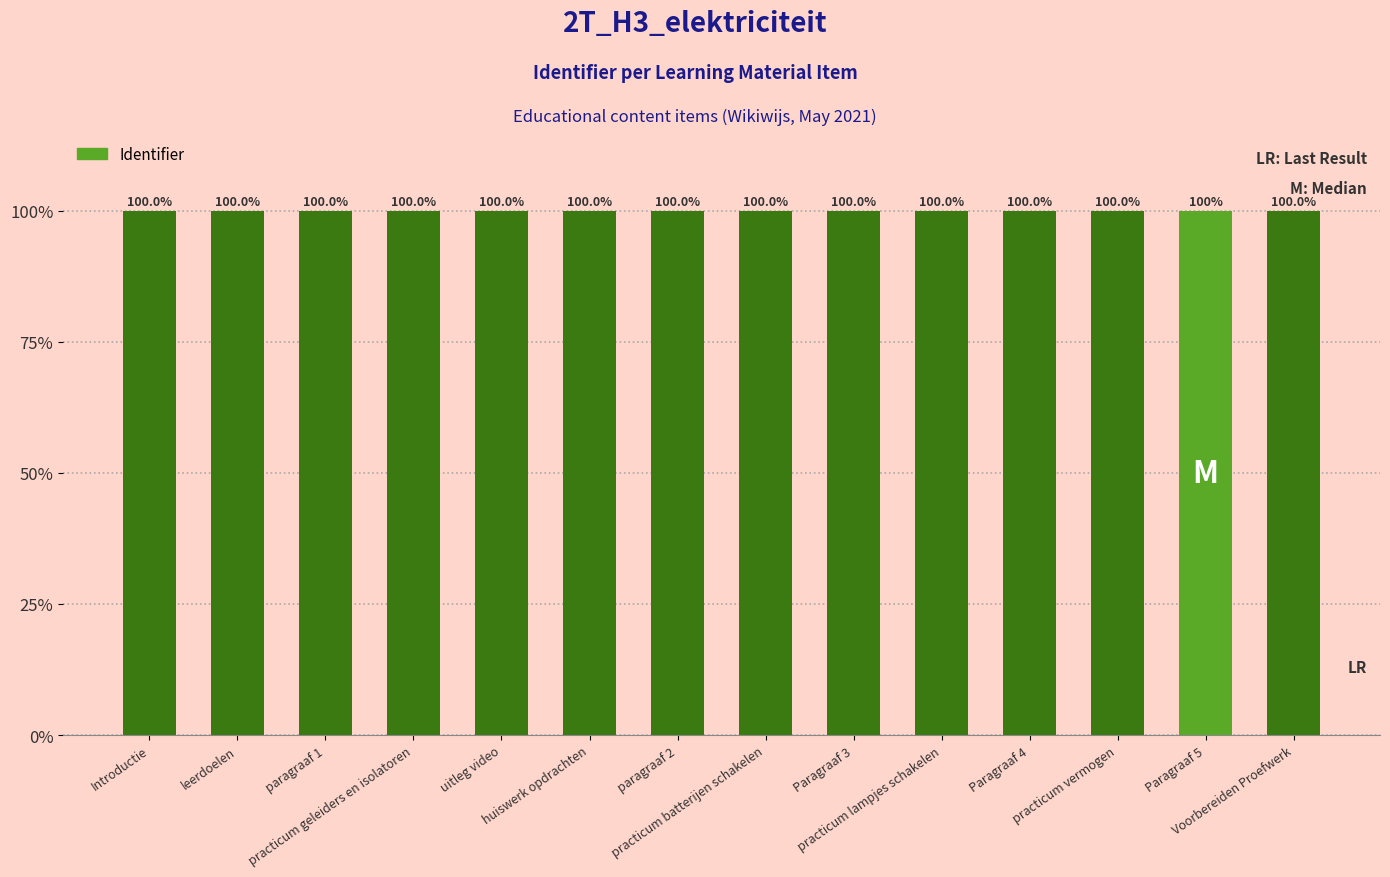

Reading right to left, list all the values displayed in this chart.

Voorbereiden Proefwerk=100.0	Paragraaf 5=100.0	practicum vermogen=100.0	Paragraaf 4=100.0	practicum lampjes schakelen=100.0	Paragraaf 3=100.0	practicum batterijen schakelen=100.0	paragraaf 2=100.0	huiswerk opdrachten=100.0	uitleg video=100.0	practicum geleiders en isolatoren=100.0	paragraaf 1=100.0	leerdoelen=100.0	Introductie=100.0